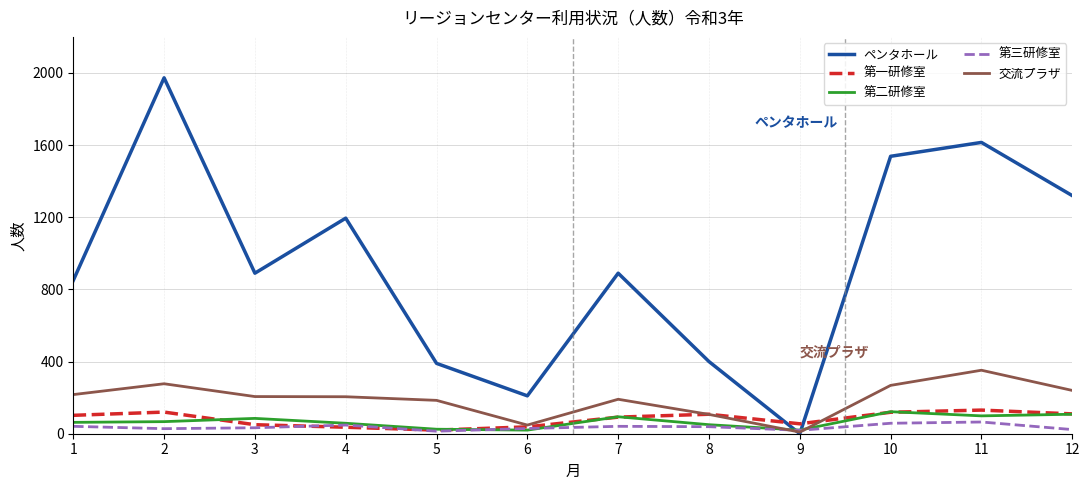

Does the chart have visible grid lines?

Yes